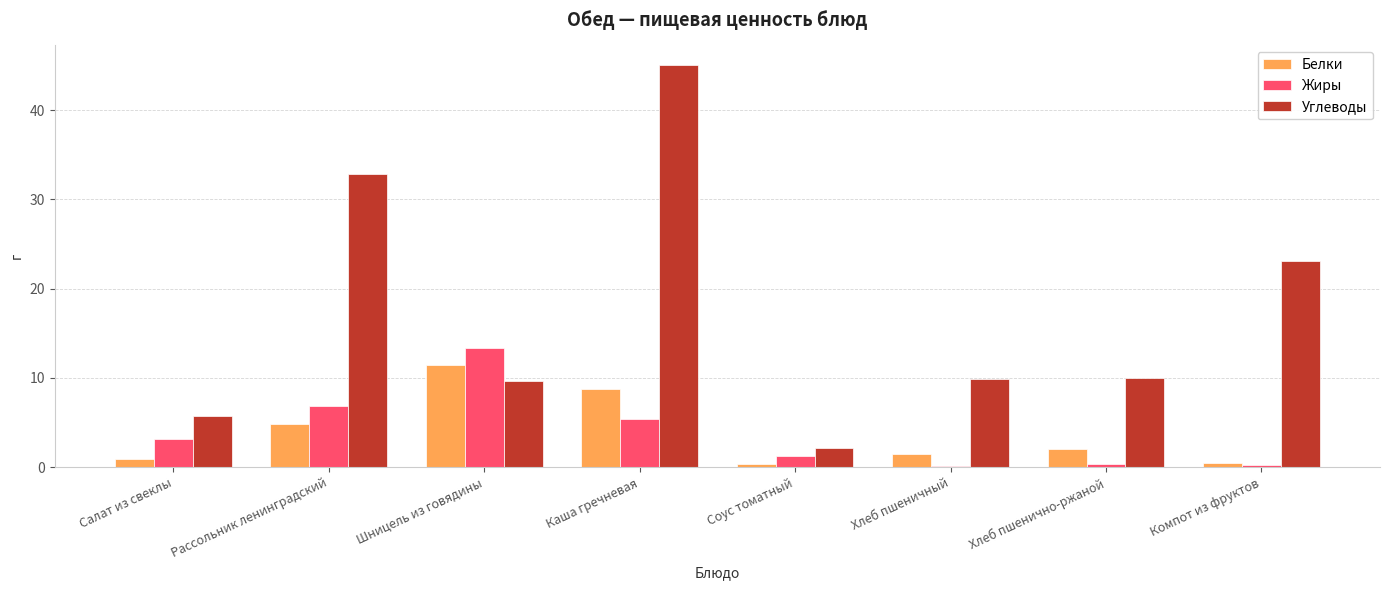

Which series has the widest spread of values?

Углеводы